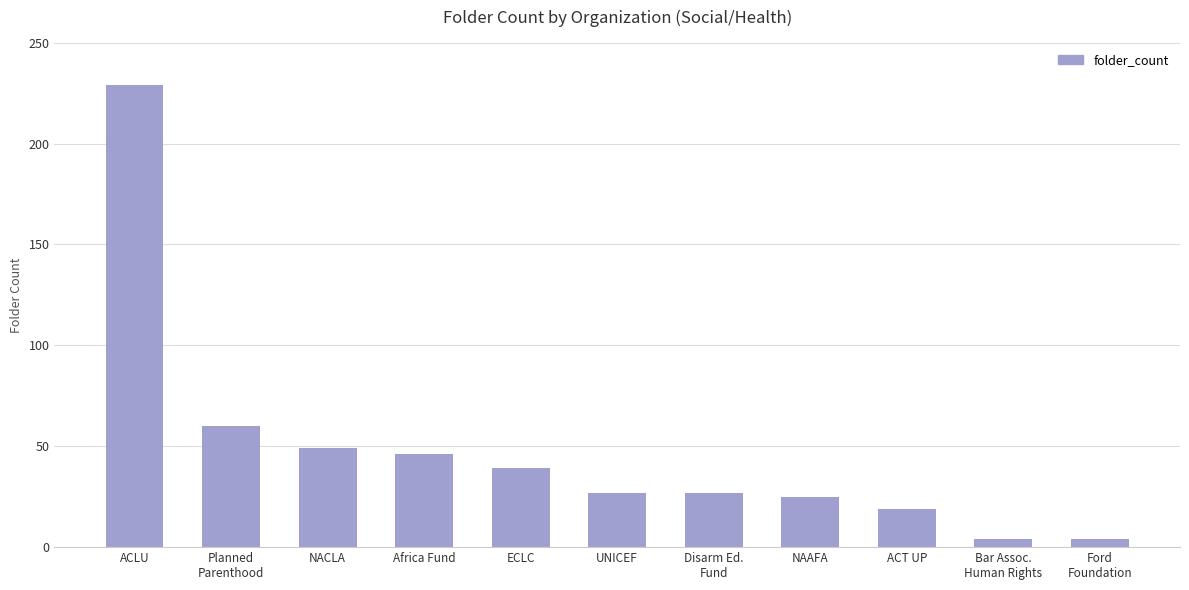

What value does the data have at ACLU, to the nearest 5?

230